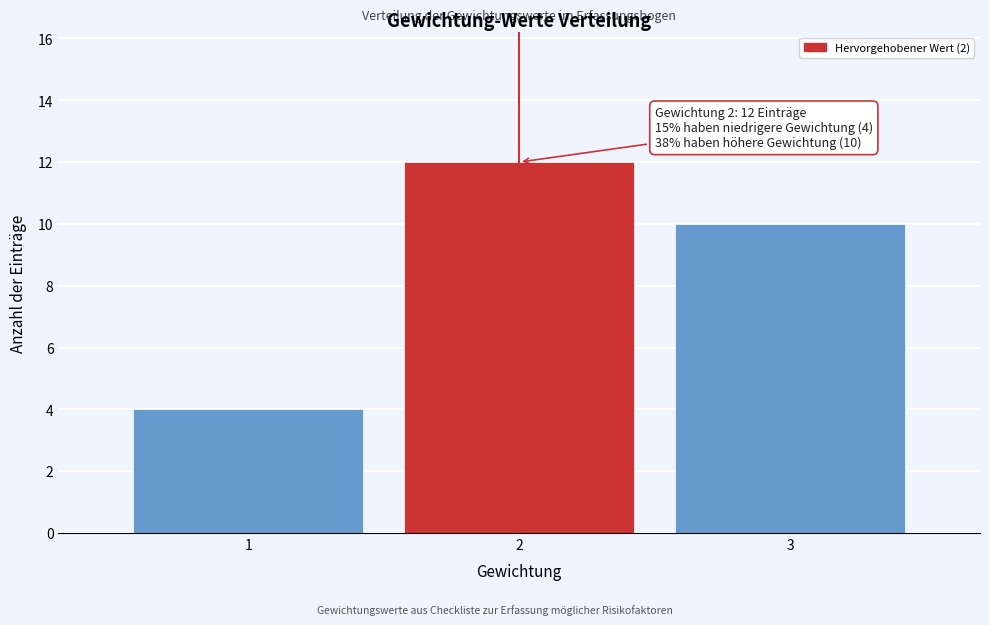

Reading left to right, what are all the values shown in this chart?

4	12	10